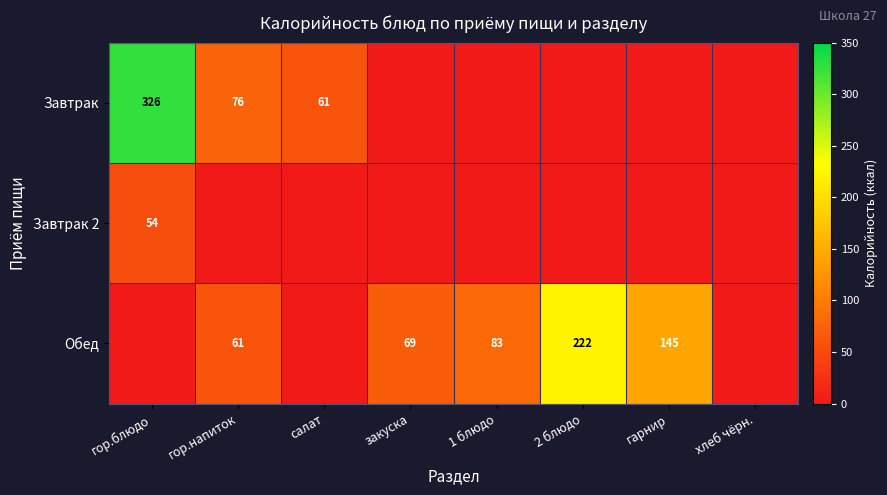

Which category has the lowest value across all series?

закуска